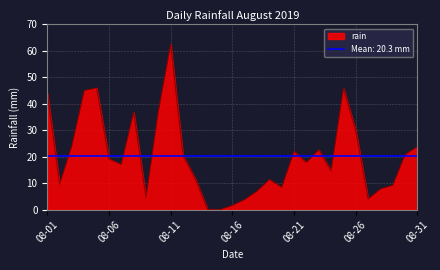

What is the value of the 23rd point from the left?

22.6